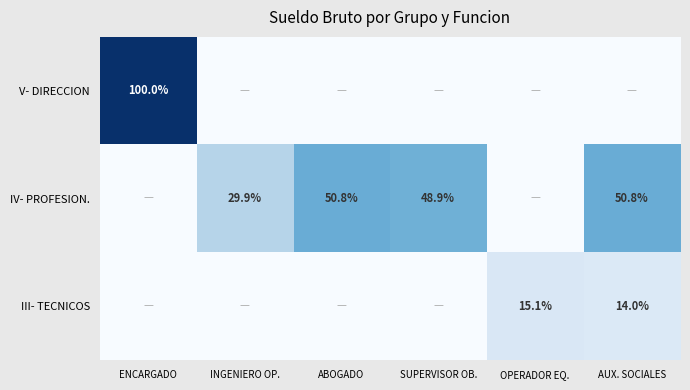

Is it true that V- DIRECCION equals 145.8 at ENCARGADO?

False